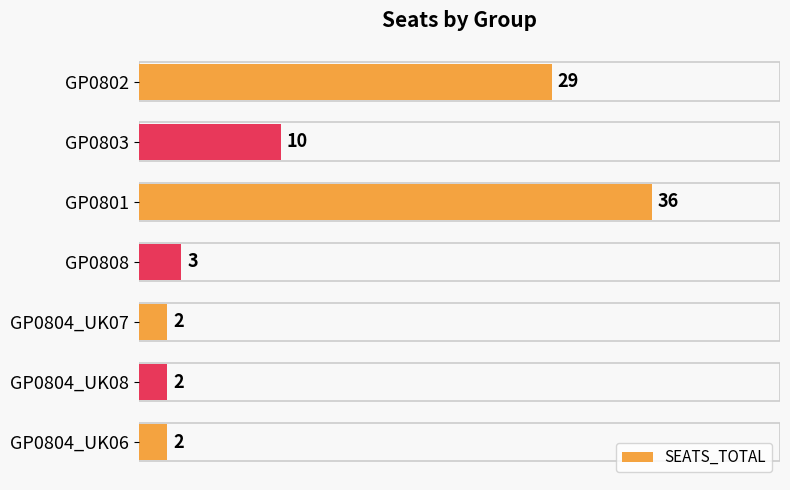

True or false: the data shows 3 at GP0808.

True